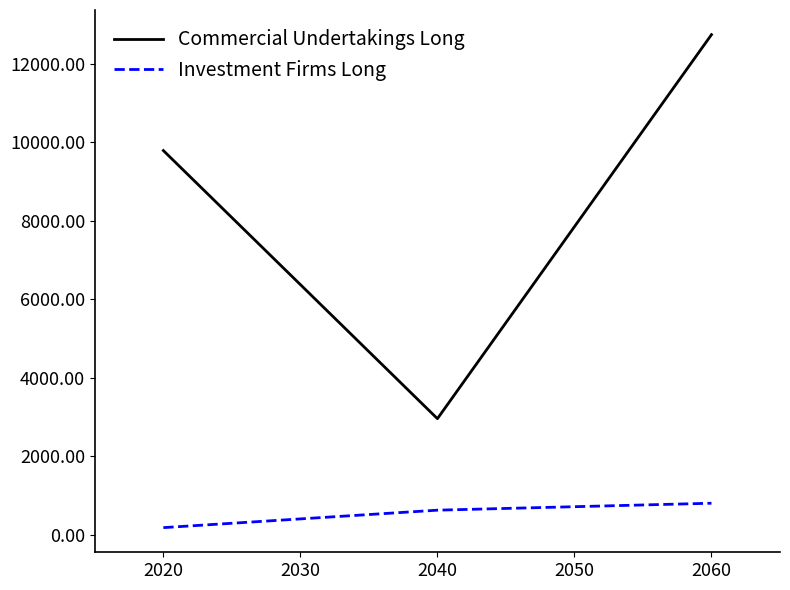

How many lines are shown in the chart?

2